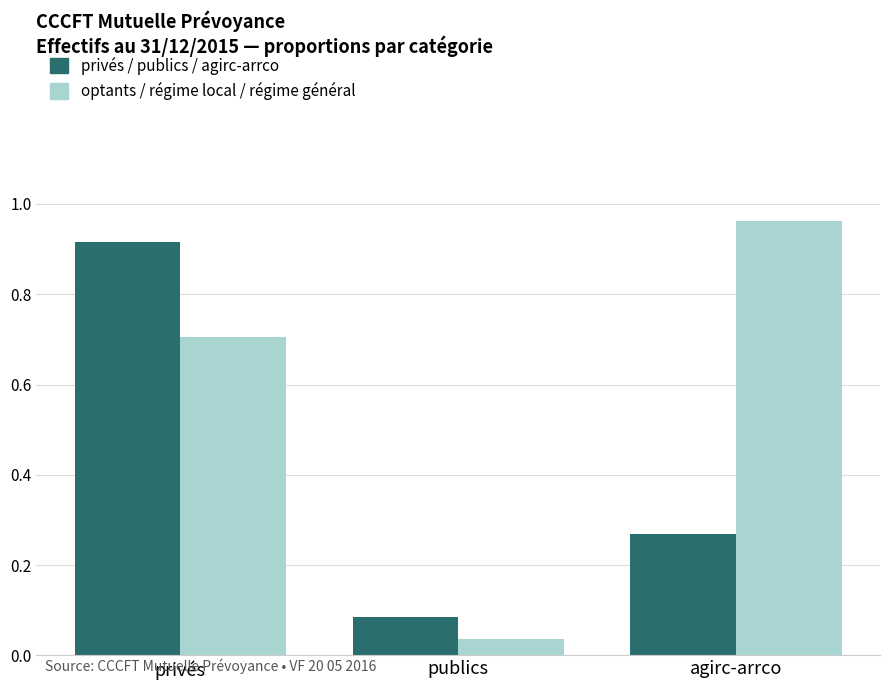

Which series has the widest spread of values?

optants / régime local / régime général